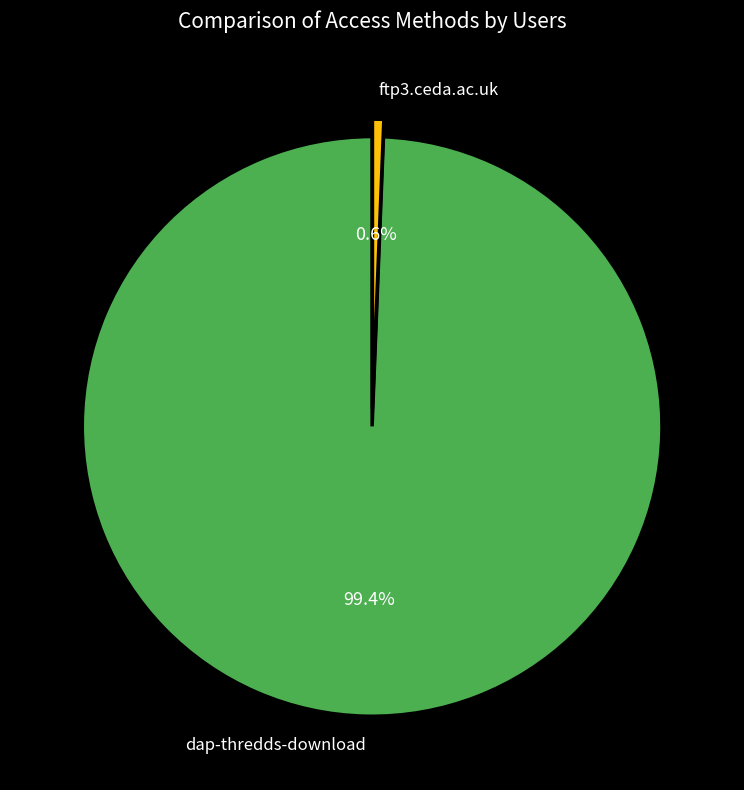

Combined, do ftp3.ceda.ac.uk and dap-thredds-download account for over 50%?

Yes